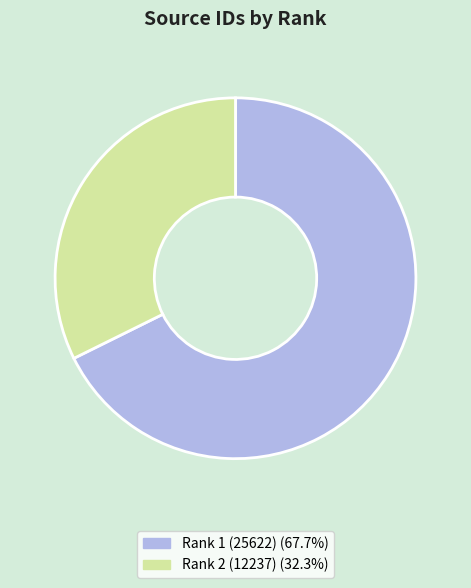

Does Rank 2 (12237) (32.3%) account for over 50% of the chart?

No